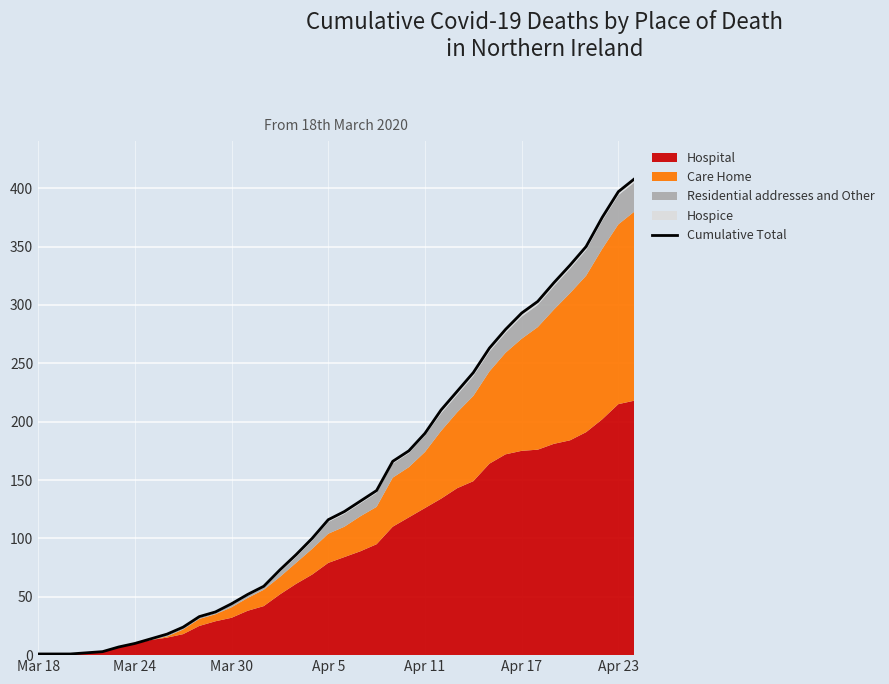

What is the difference between the second highest and second lowest values?

396